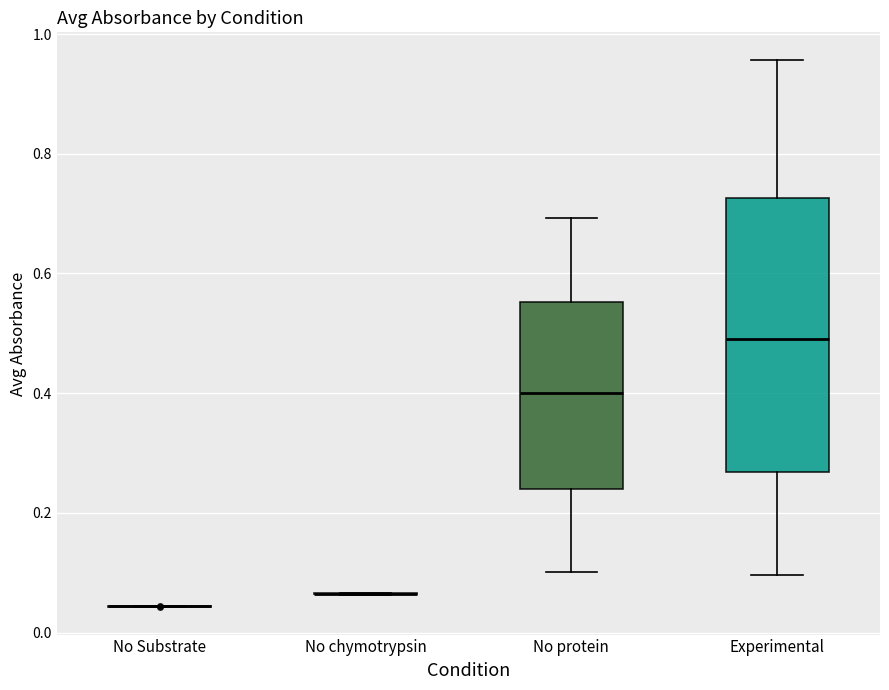

Where is the upper edge of the box for Experimental on the y-axis? The values are not printed on the chart, so give them approximately, as read against the axis.

0.72